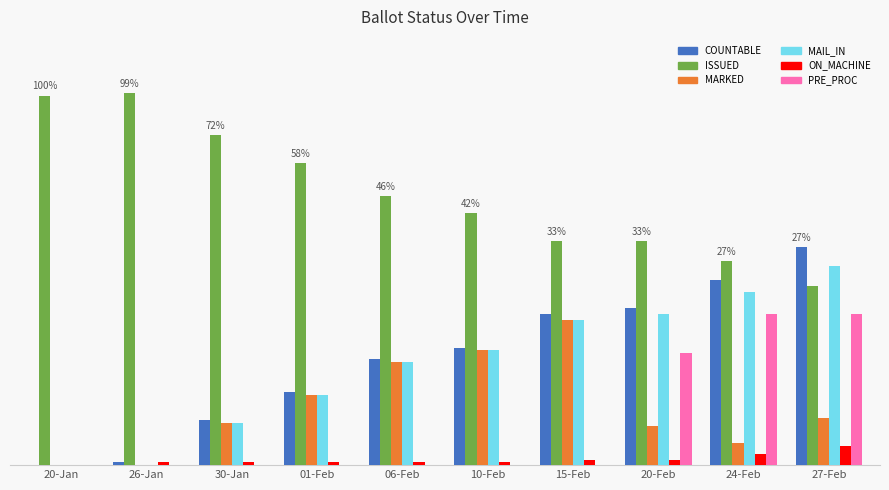

Reading left to right, what are all the values shown in this chart?

COUNTABLE: 20-Jan=0	26-Jan=1	30-Jan=16	01-Feb=26	06-Feb=38	10-Feb=42	15-Feb=54	20-Feb=56	24-Feb=66	27-Feb=78
ISSUED: 20-Jan=132	26-Jan=133	30-Jan=118	01-Feb=108	06-Feb=96	10-Feb=90	15-Feb=80	20-Feb=80	24-Feb=73	27-Feb=64
MARKED: 20-Jan=0	26-Jan=0	30-Jan=15	01-Feb=25	06-Feb=37	10-Feb=41	15-Feb=52	20-Feb=14	24-Feb=8	27-Feb=17
MAIL_IN: 20-Jan=0	26-Jan=0	30-Jan=15	01-Feb=25	06-Feb=37	10-Feb=41	15-Feb=52	20-Feb=54	24-Feb=62	27-Feb=71
ON_MACHINE: 20-Jan=0	26-Jan=1	30-Jan=1	01-Feb=1	06-Feb=1	10-Feb=1	15-Feb=2	20-Feb=2	24-Feb=4	27-Feb=7
PRE_PROC: 20-Jan=0	26-Jan=0	30-Jan=0	01-Feb=0	06-Feb=0	10-Feb=0	15-Feb=0	20-Feb=40	24-Feb=54	27-Feb=54